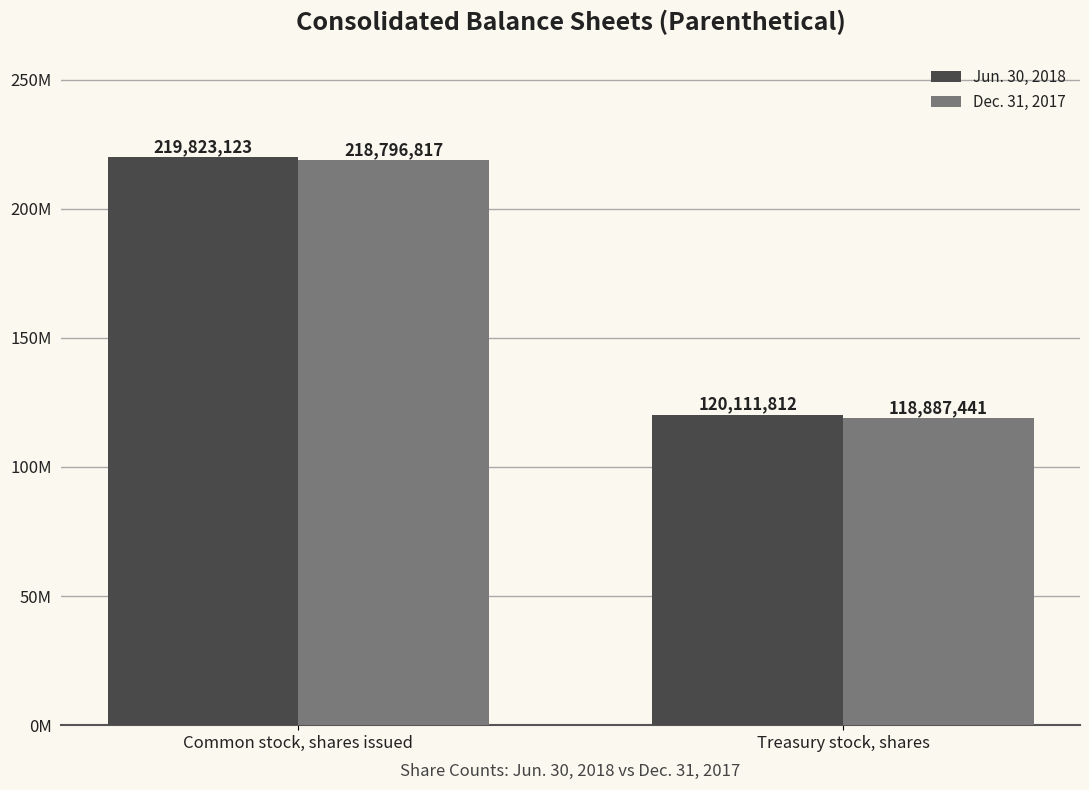

At which category is the sum across all series the highest?

Common stock, shares issued